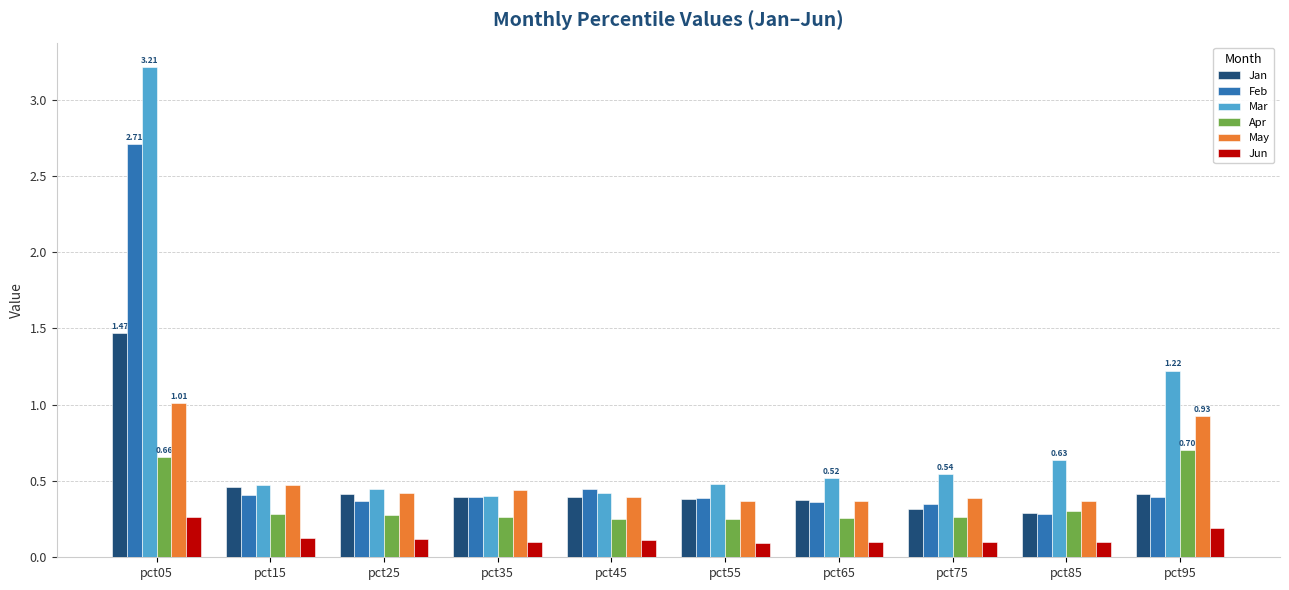

What is the highest value of the Feb series?

2.7